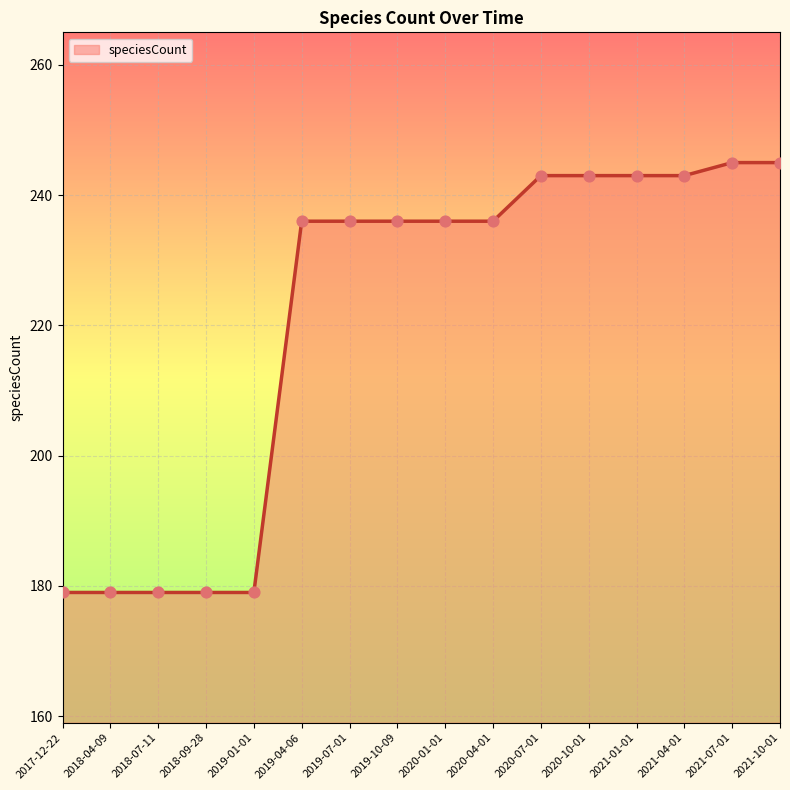

Approximately how many times larger is the value at 2021-10-01 compared to 2019-10-09?

1.0